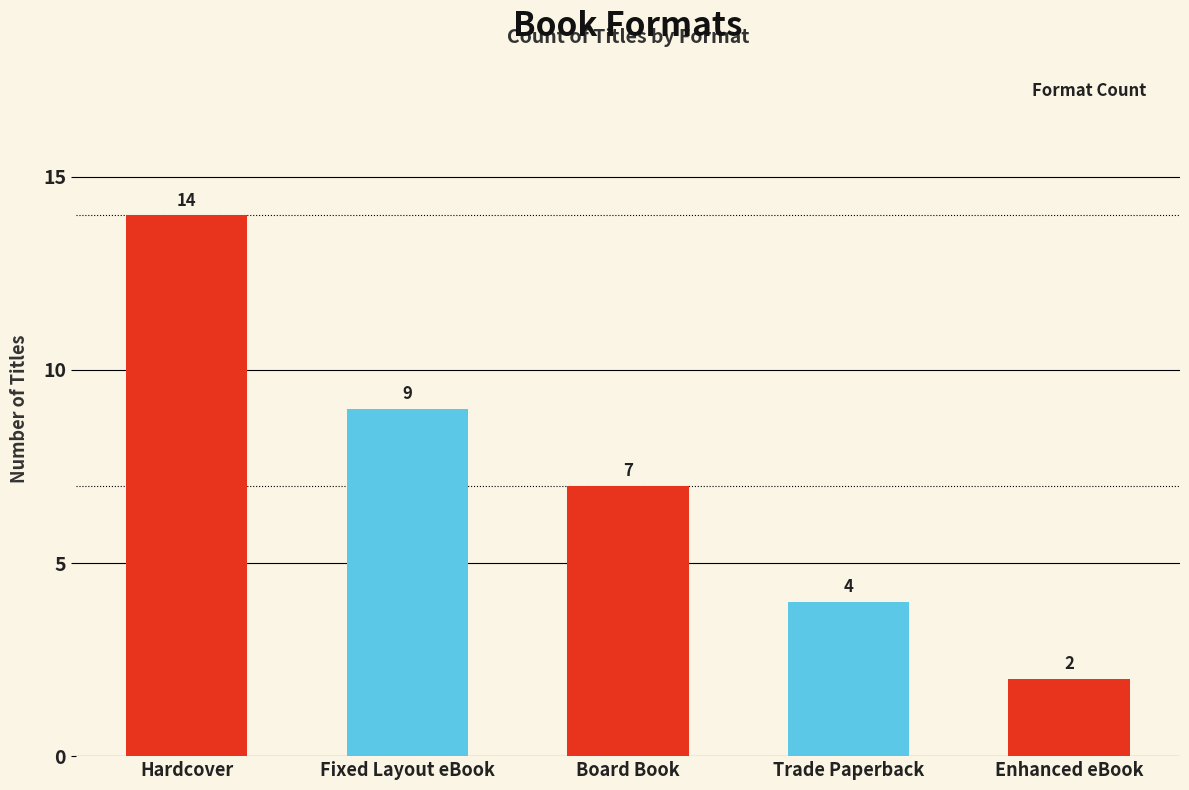

What is the label of the 1st bar from the right?

Enhanced eBook